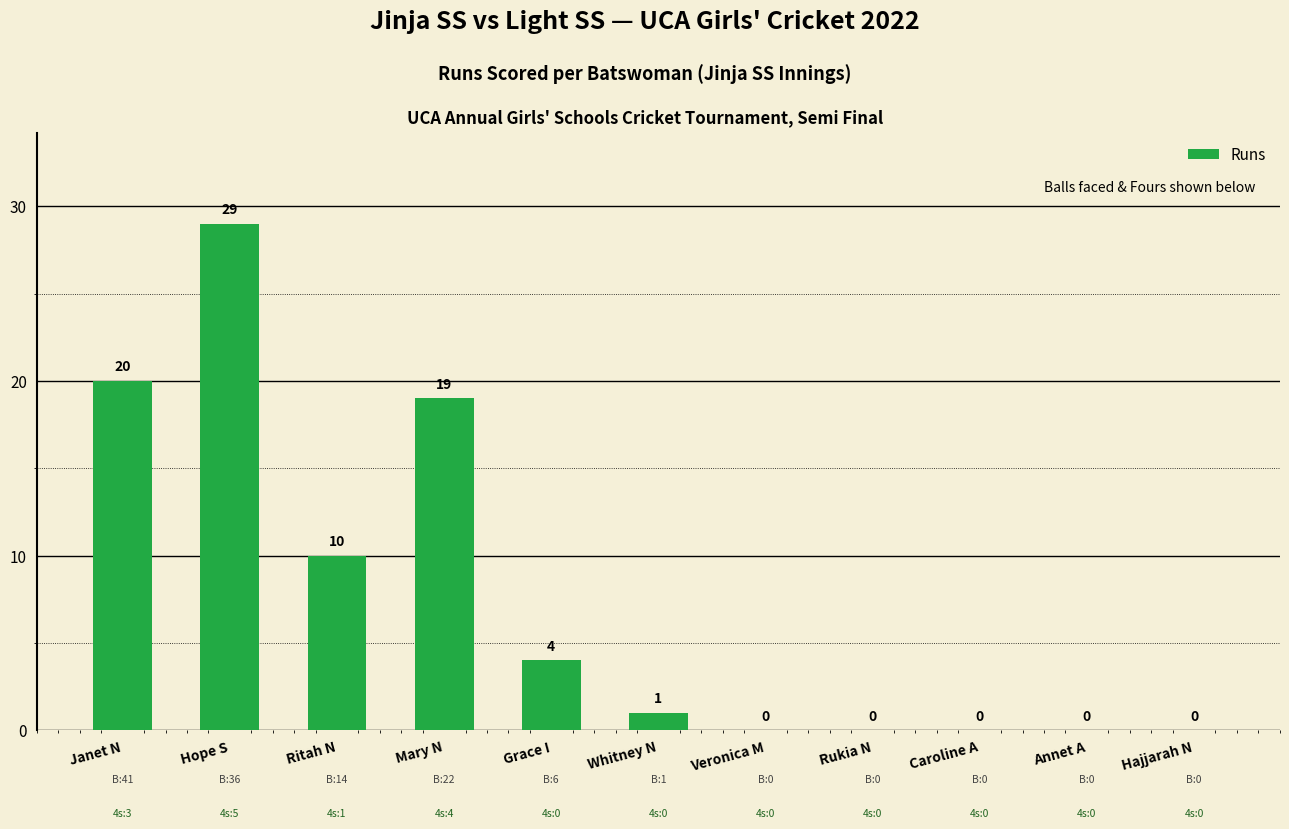

What is the sum of all values?

83